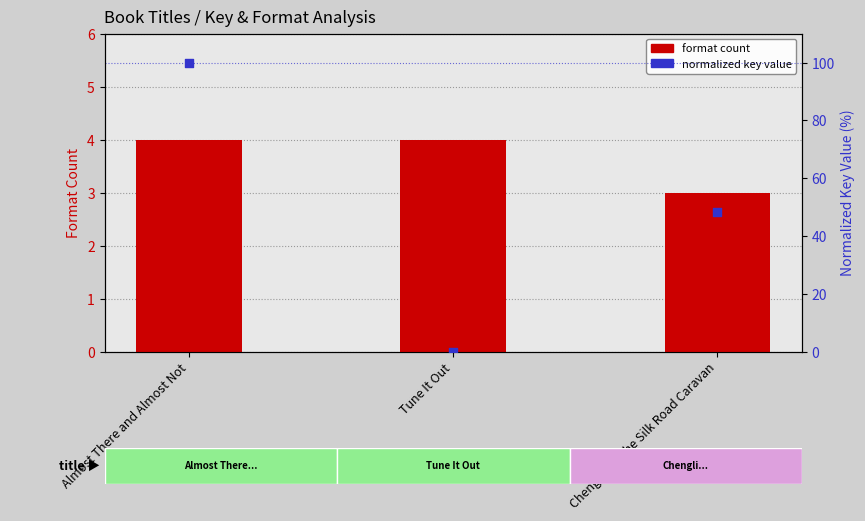

At how many categories does at least one series exceed 63?

1